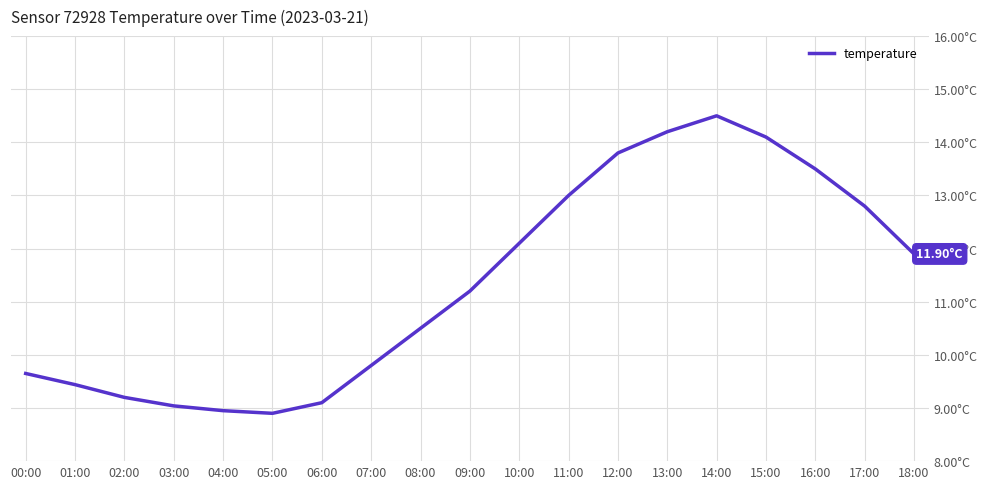

Reading right to left, list all the values displayed in this chart.

11.9	12.8	13.5	14.1	14.5	14.2	13.8	13.0	12.1	11.2	10.5	9.8	9.1	8.9	8.9	9.0	9.2	9.4	9.7